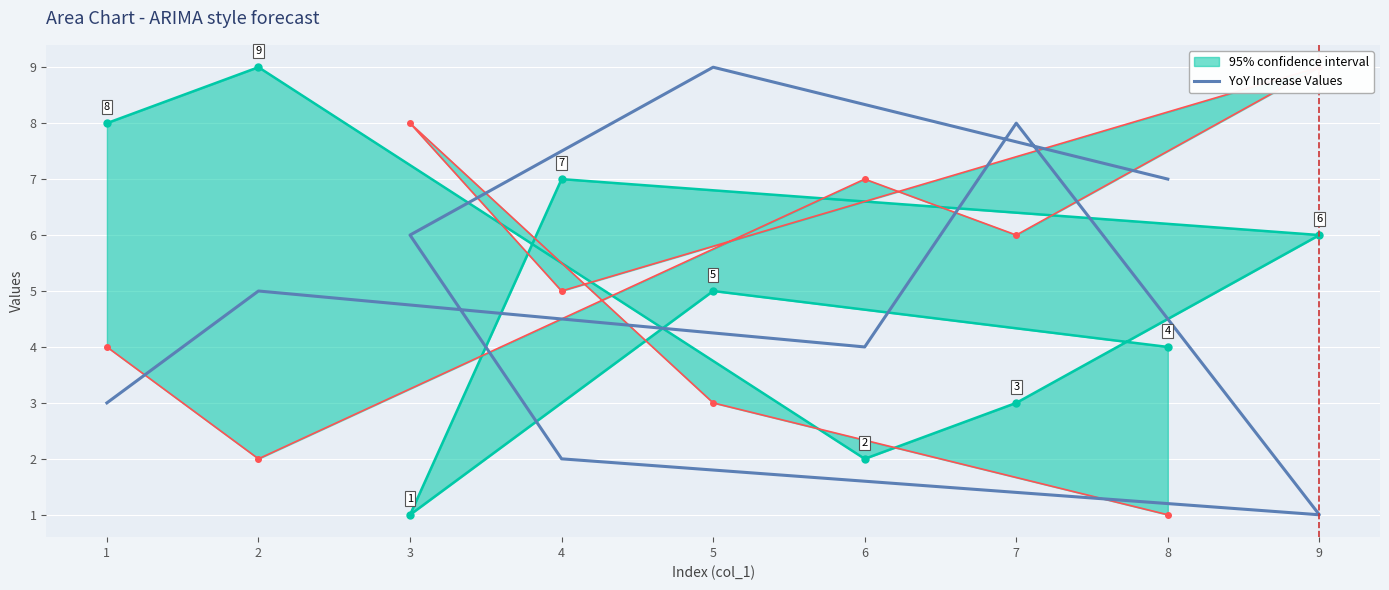

How many lines are shown in the chart?

1